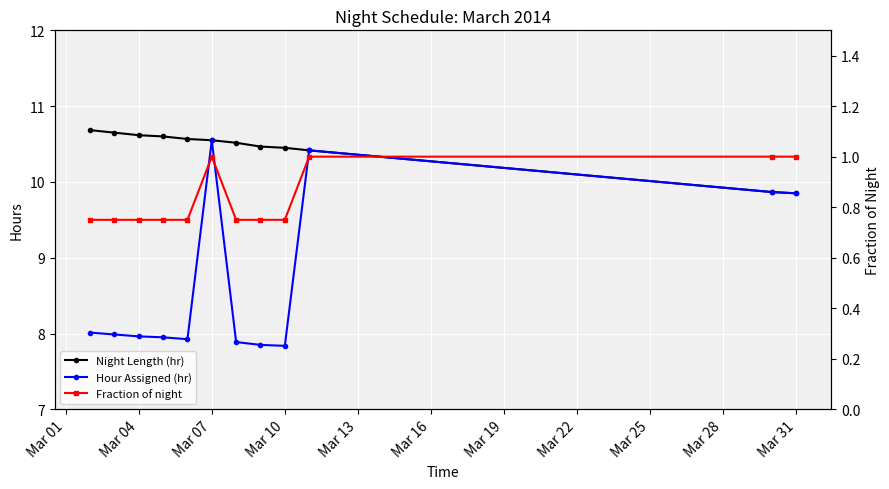

Rank the series by their average value, from lowest to highest.

Fraction of night, Hour Assigned (hr), Night Length (hr)